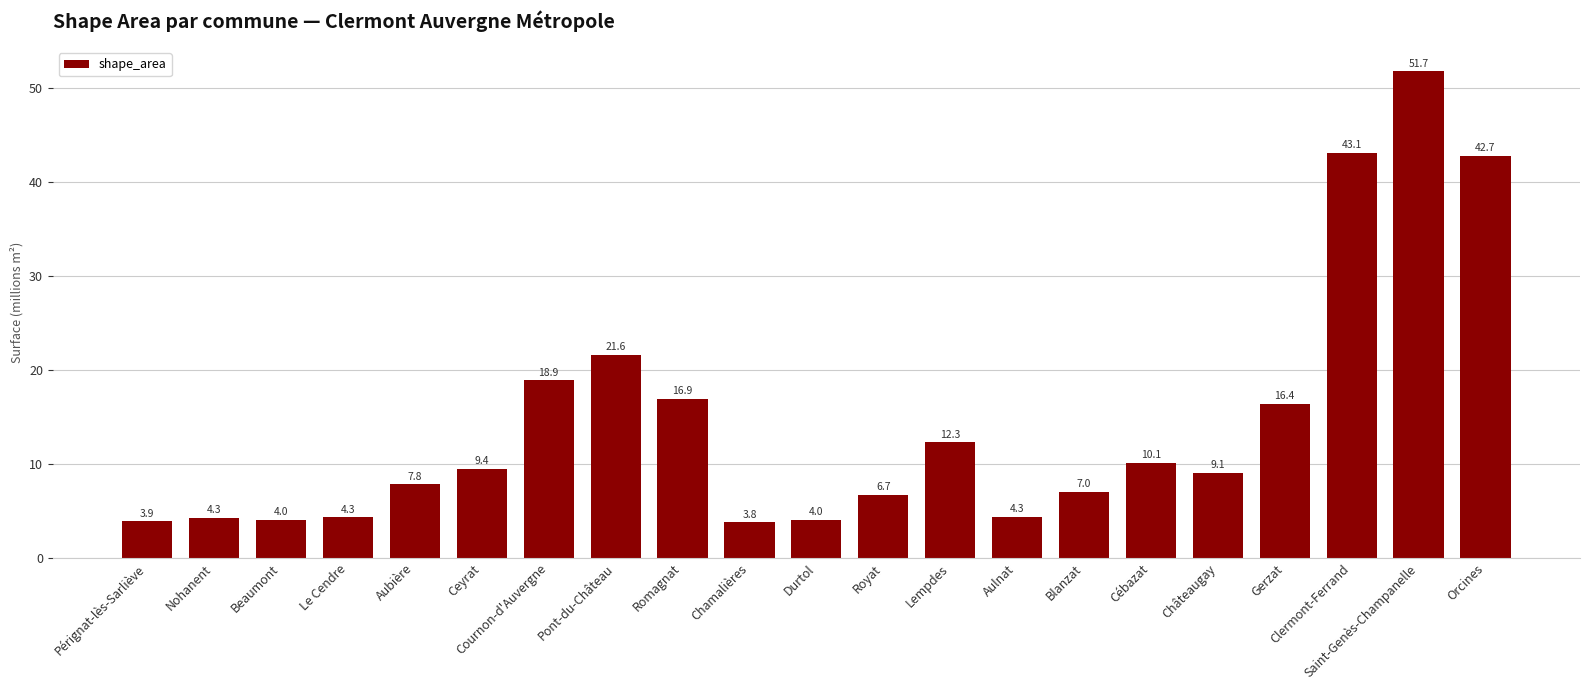

The chart shows a value of 3.2 at Châteaugay. True or false?

False